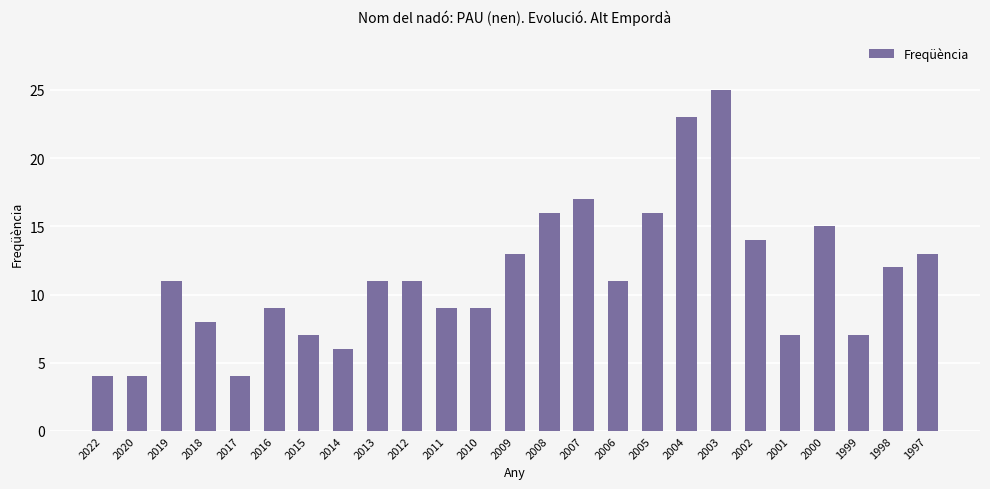

Which label corresponds to the largest value in the chart?

2003